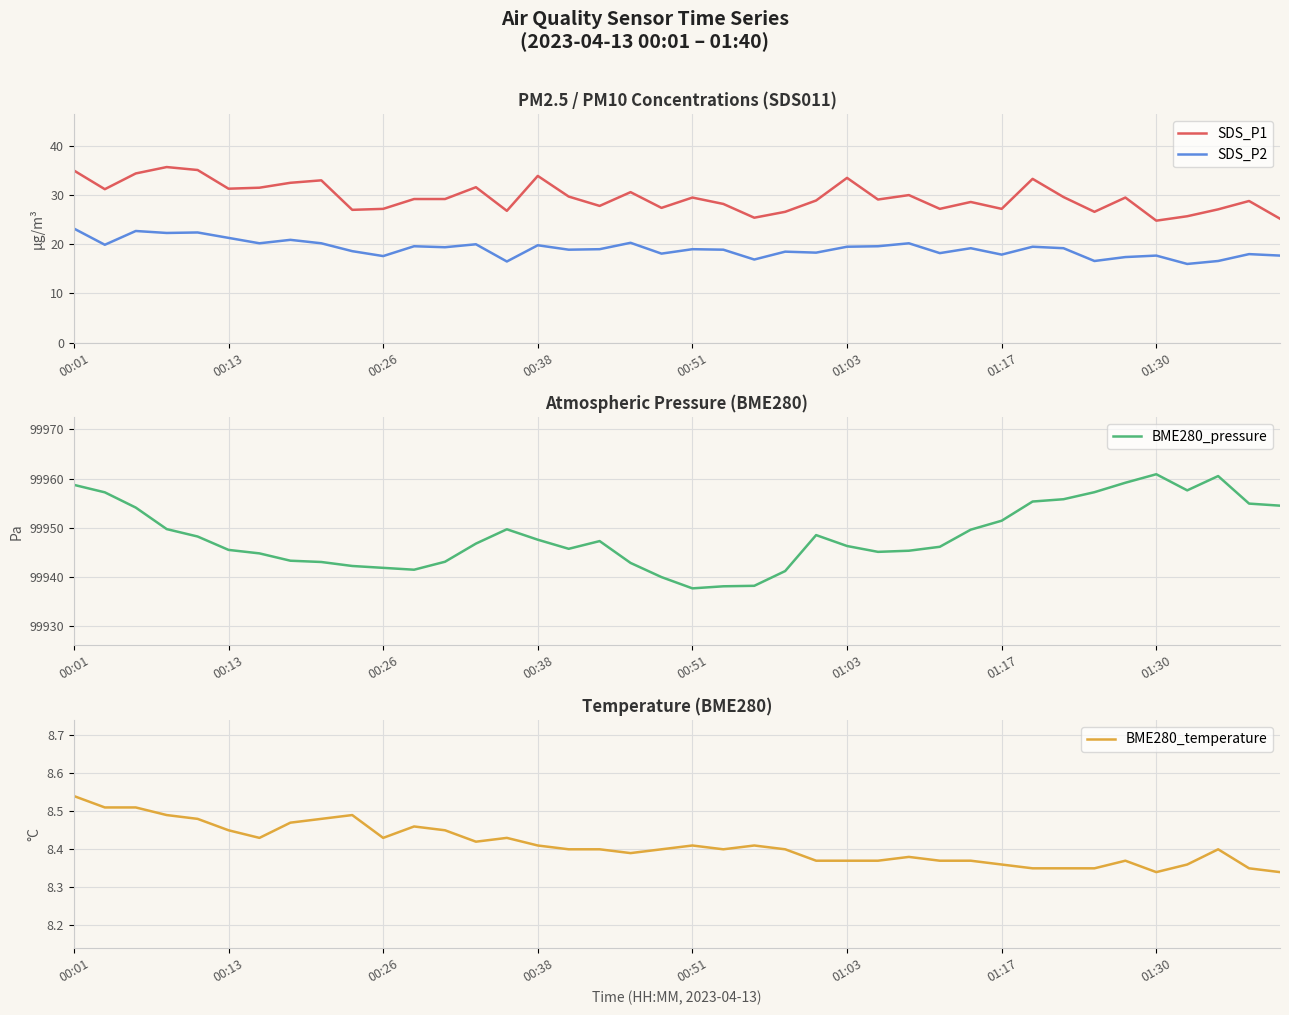

True or false: SDS_P2 and SDS_P1 intersect in this chart.

False